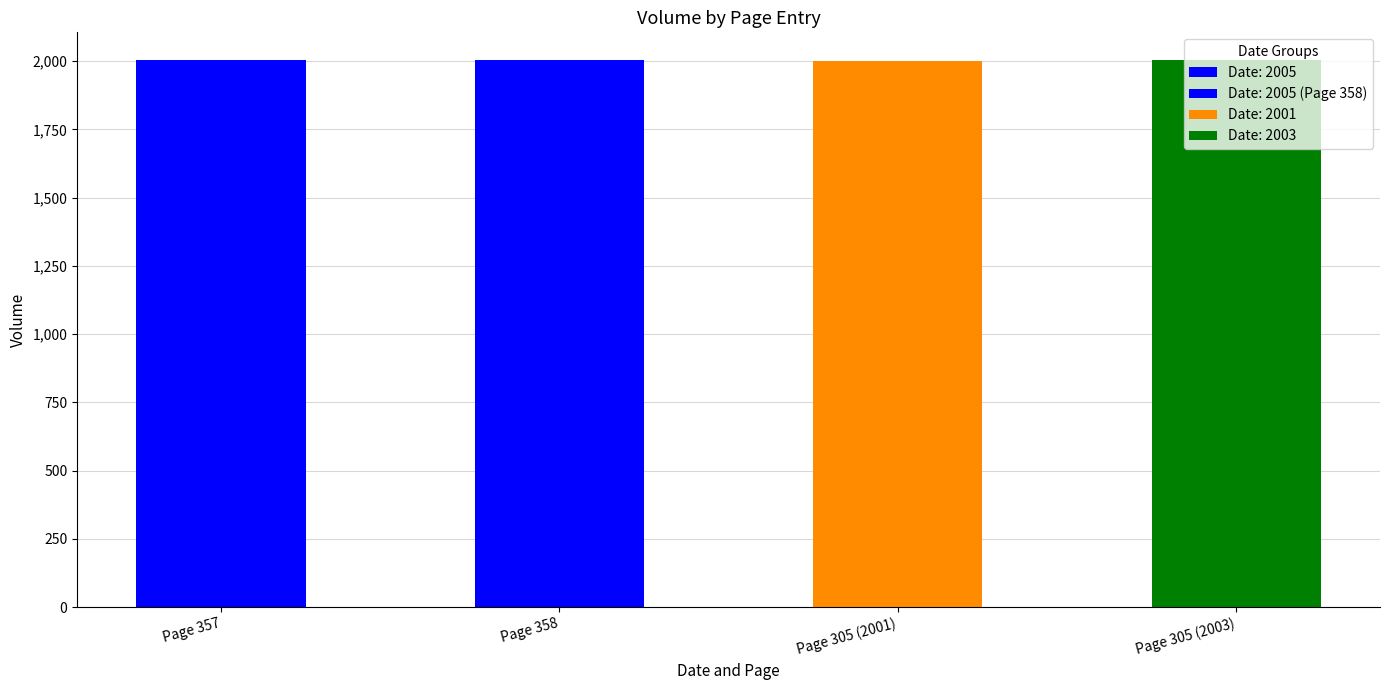

How many bars are there in total?

4